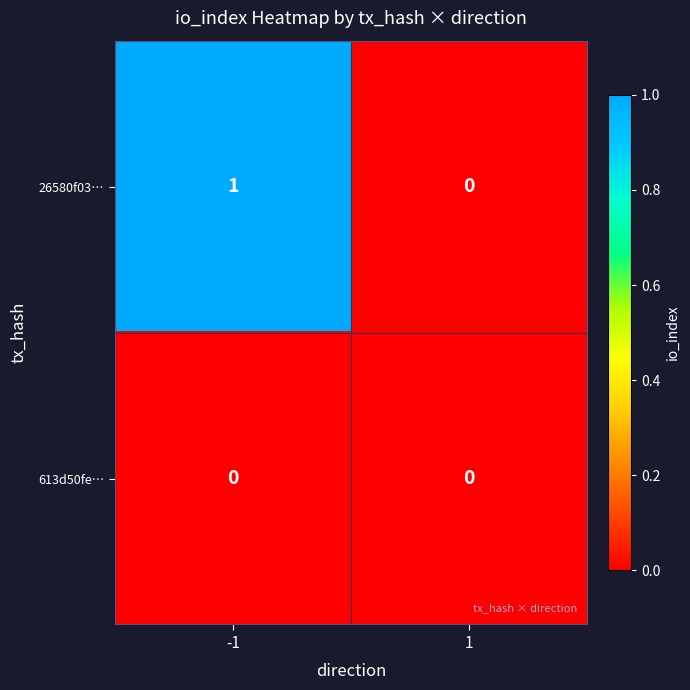

Between -1 and 1, which series saw the biggest shift?

26580f03…